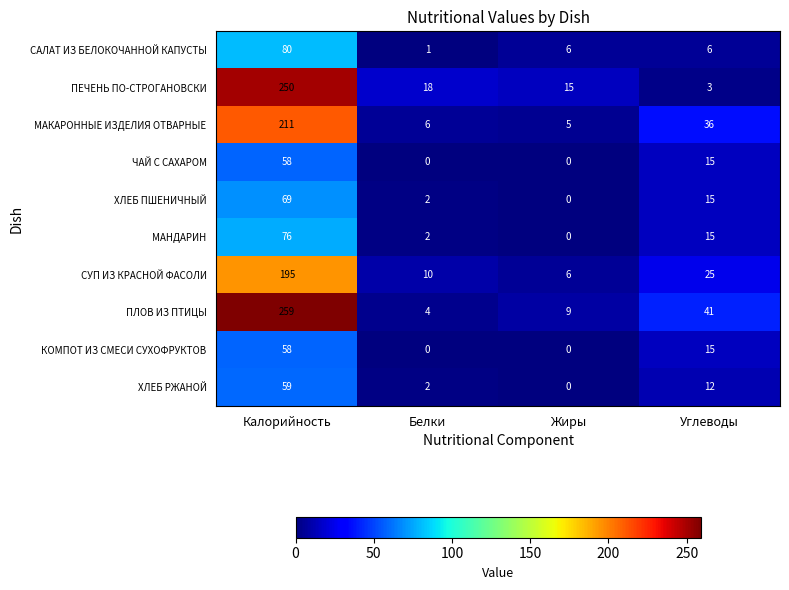

What is the difference between the second highest and second lowest values in the СУП ИЗ КРАСНОЙ ФАСОЛИ series?

15